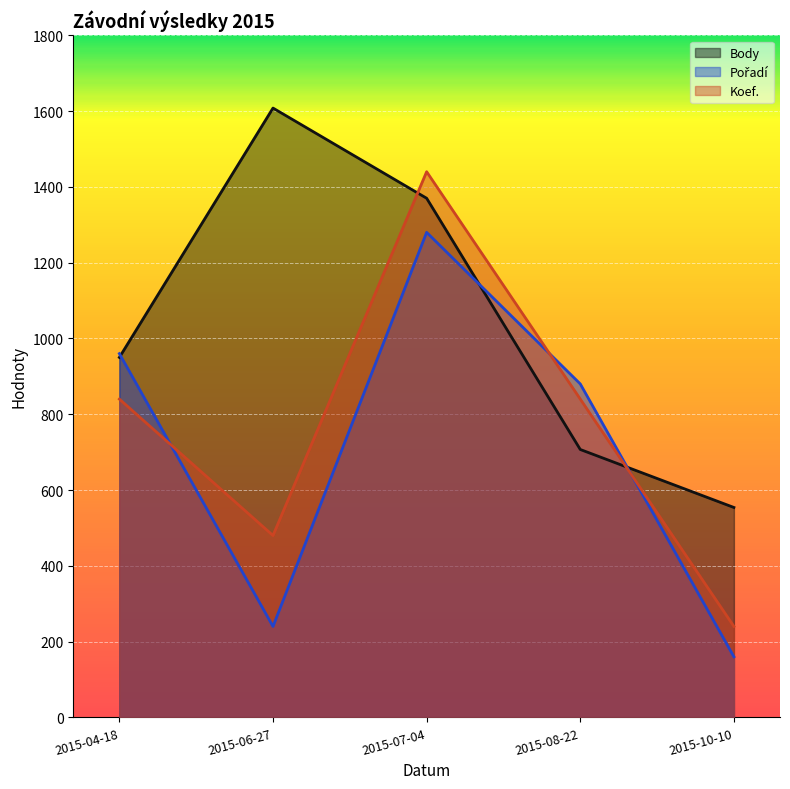

Which category has the highest value in the Pořadí series?

2015-07-04